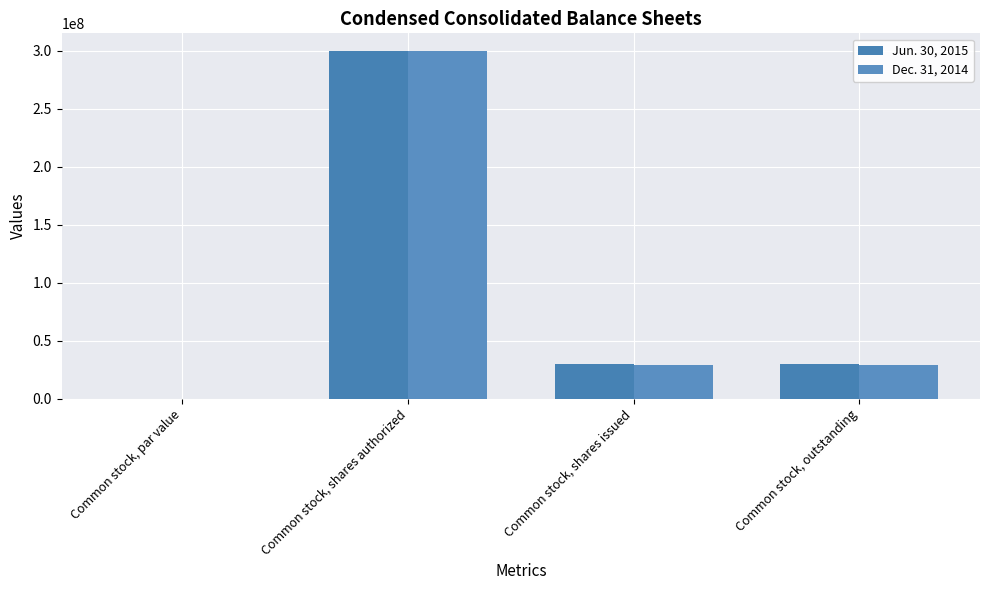

The value of Dec. 31, 2014 at Common stock, outstanding is 29279522.0. True or false?

True